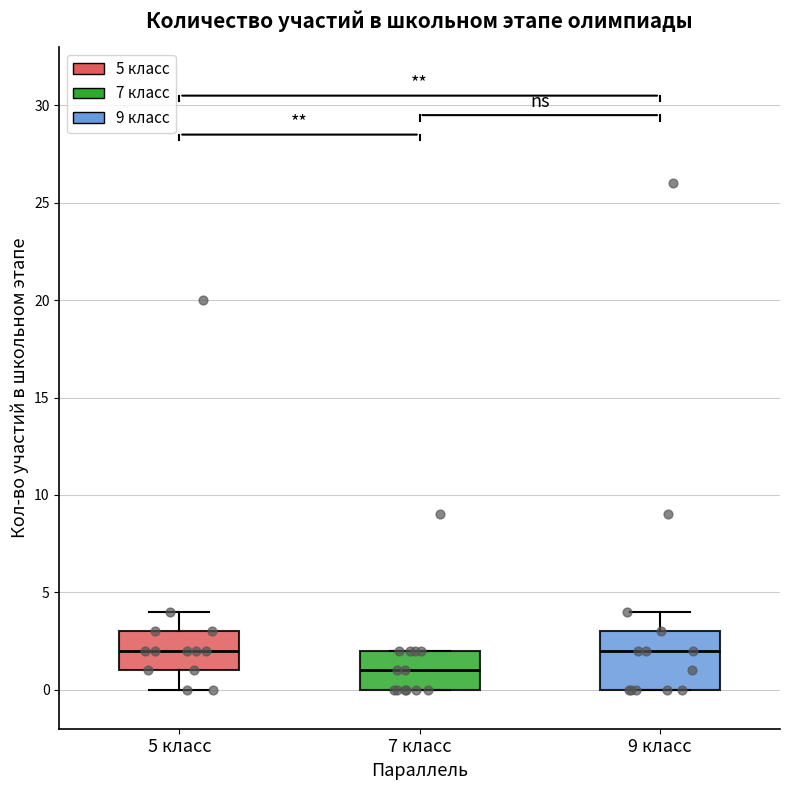

Reading left to right, transcribe this box plot: for each box, give where its median line is, the range the box spans, and where its two whiskers end, as read against the y-axis. The values are not printed on the chart, so give them approximately, as read against the axis.

5 класс: median 2, box 1 to 3, whiskers 0 to 4
7 класс: median 1, box 0 to 2, whiskers 0 to 2
9 класс: median 2, box 0 to 3, whiskers 0 to 4